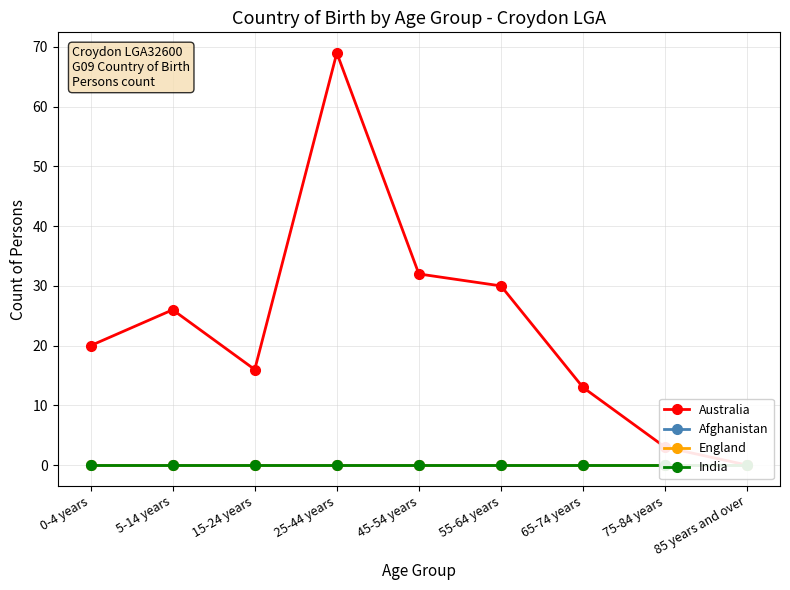

Reading left to right, extract all data points from this chart.

Australia: 20	26	16	69	32	30	13	3	0
Afghanistan: 0	0	0	0	0	0	0	0	0
England: 0	0	0	0	0	0	0	0	0
India: 0	0	0	0	0	0	0	0	0